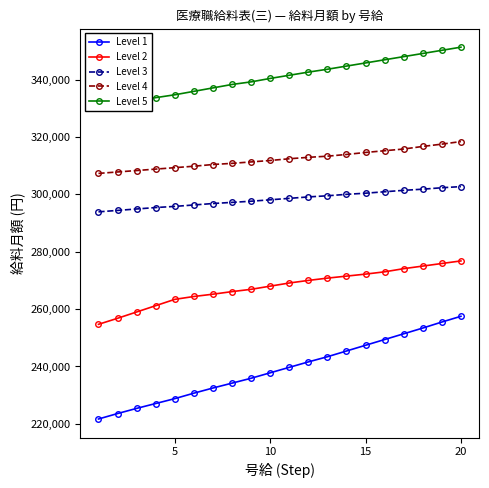

True or false: Level 4 and Level 5 cross at least once.

False